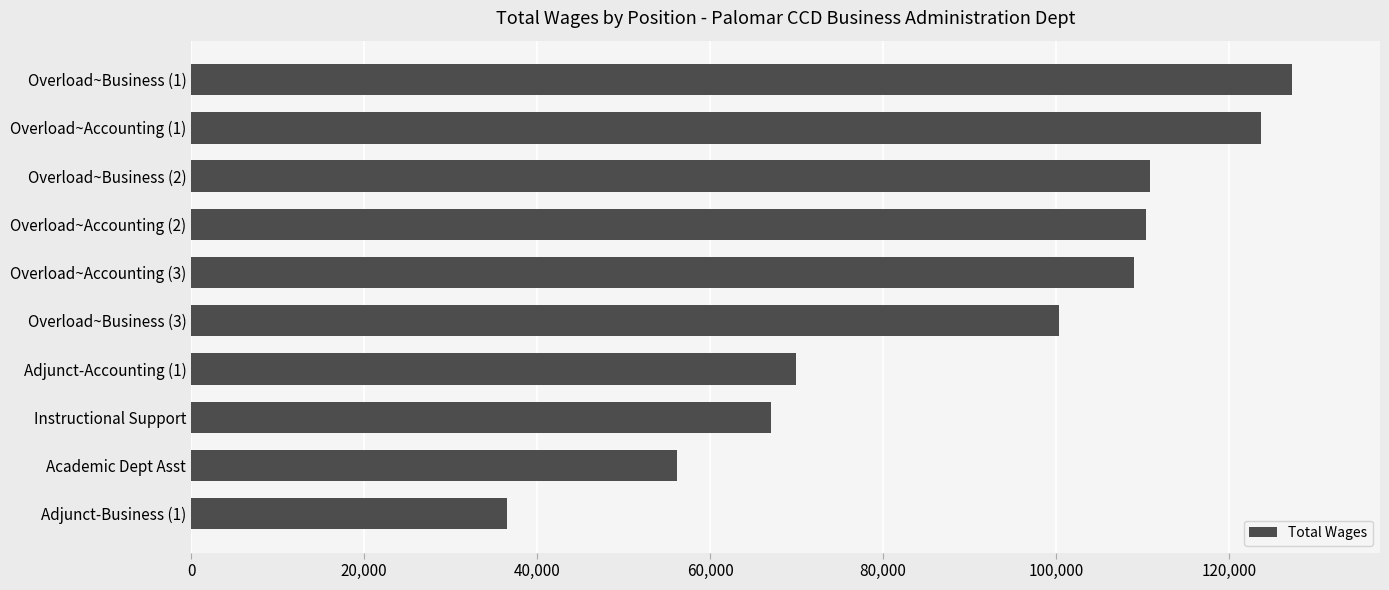

How many data points are less than 108955?

5